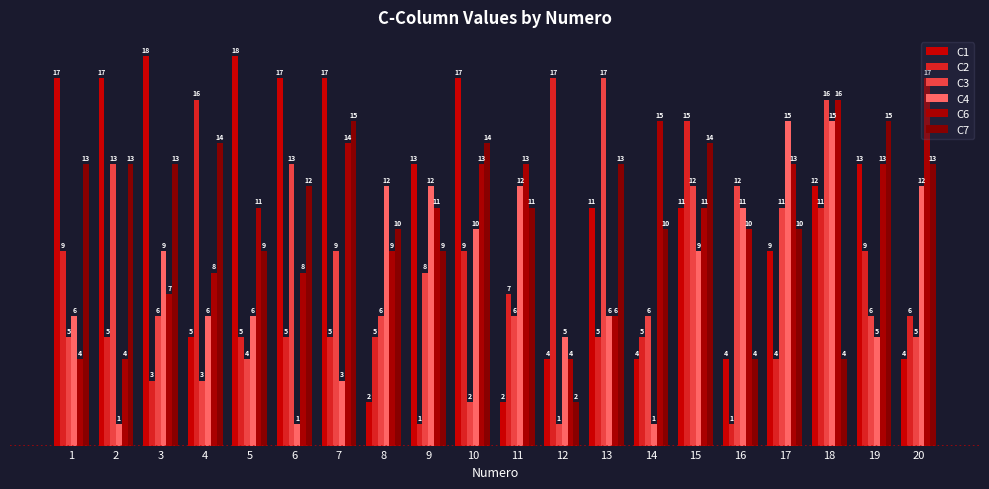

Reading left to right, what are all the values shown in this chart?

C1: 1=17	2=17	3=18	4=5	5=18	6=17	7=17	8=2	9=13	10=17	11=2	12=4	13=11	14=4	15=11	16=4	17=9	18=12	19=13	20=4
C2: 1=9	2=5	3=3	4=16	5=5	6=5	7=5	8=5	9=1	10=9	11=7	12=17	13=5	14=5	15=15	16=1	17=4	18=11	19=9	20=6
C3: 1=5	2=13	3=6	4=3	5=4	6=13	7=9	8=6	9=8	10=2	11=6	12=1	13=17	14=6	15=12	16=12	17=11	18=16	19=6	20=5
C4: 1=6	2=1	3=9	4=6	5=6	6=1	7=3	8=12	9=12	10=10	11=12	12=5	13=6	14=1	15=9	16=11	17=15	18=15	19=5	20=12
C6: 1=4	2=4	3=7	4=8	5=11	6=8	7=14	8=9	9=11	10=13	11=13	12=4	13=6	14=15	15=11	16=10	17=13	18=16	19=13	20=17
C7: 1=13	2=13	3=13	4=14	5=9	6=12	7=15	8=10	9=9	10=14	11=11	12=2	13=13	14=10	15=14	16=4	17=10	18=4	19=15	20=13